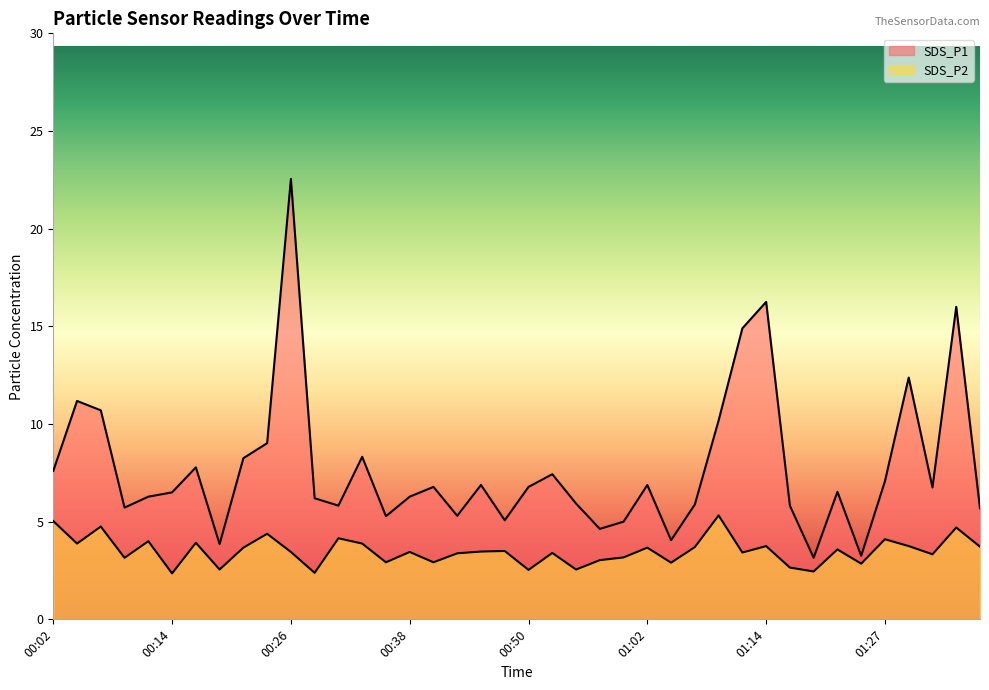

Is it true that SDS_P1 equals 11.2 at 00:04?

True